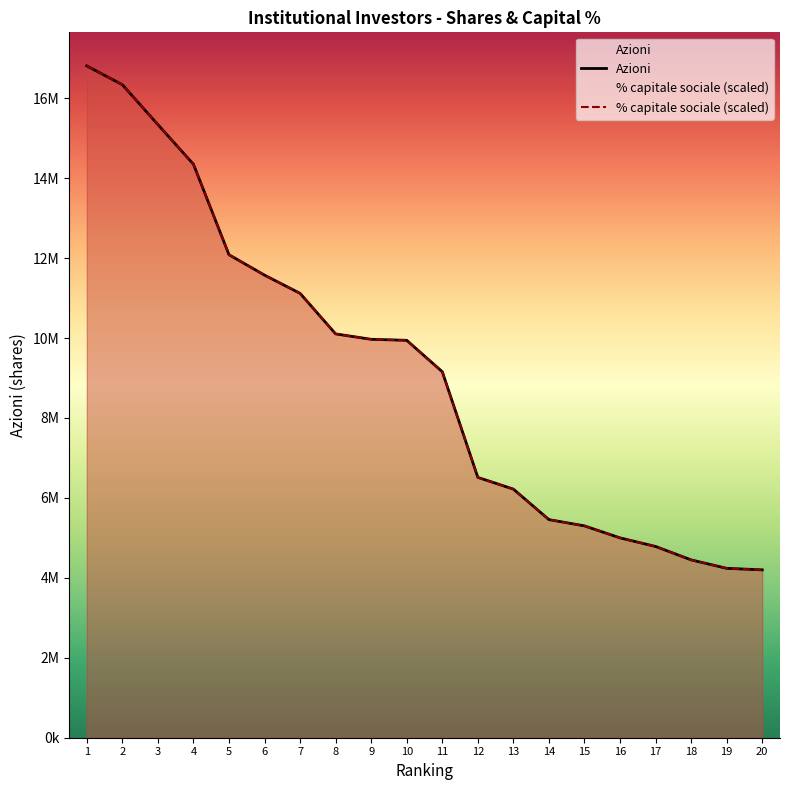

True or false: Azioni has more than 1 points higher than both neighbors.

False